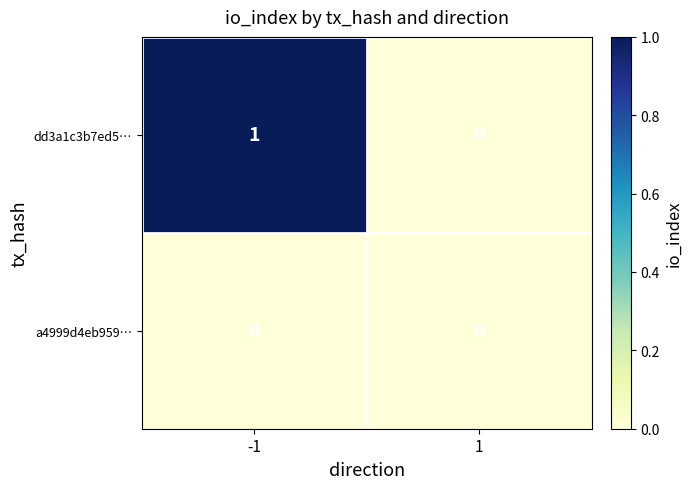

Which series has the largest total across all categories?

dd3a1c3b7ed5…